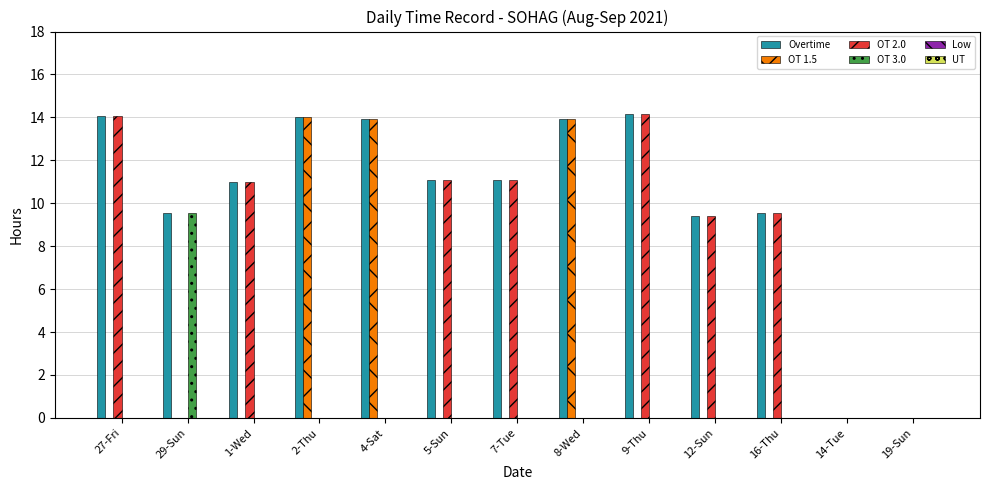

Count the number of categories in the chart.

13